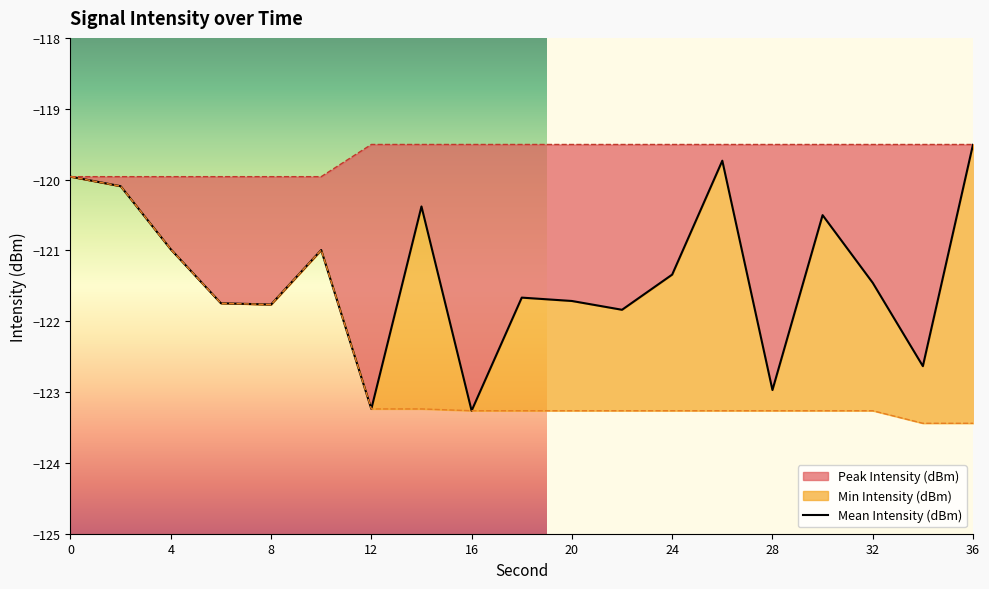

What is the sum of the Peak Intensity (dBm) values at 28 and 26?

-239.0